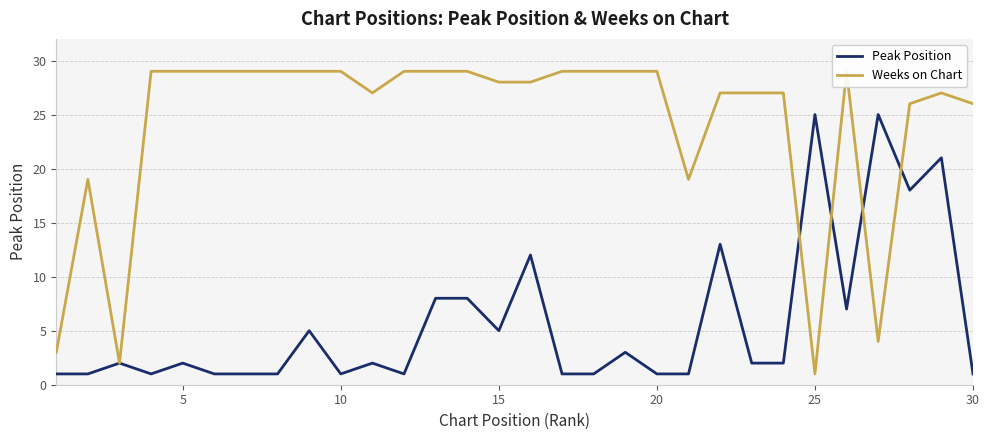

The Peak Position series shows 0 at 30. True or false?

False